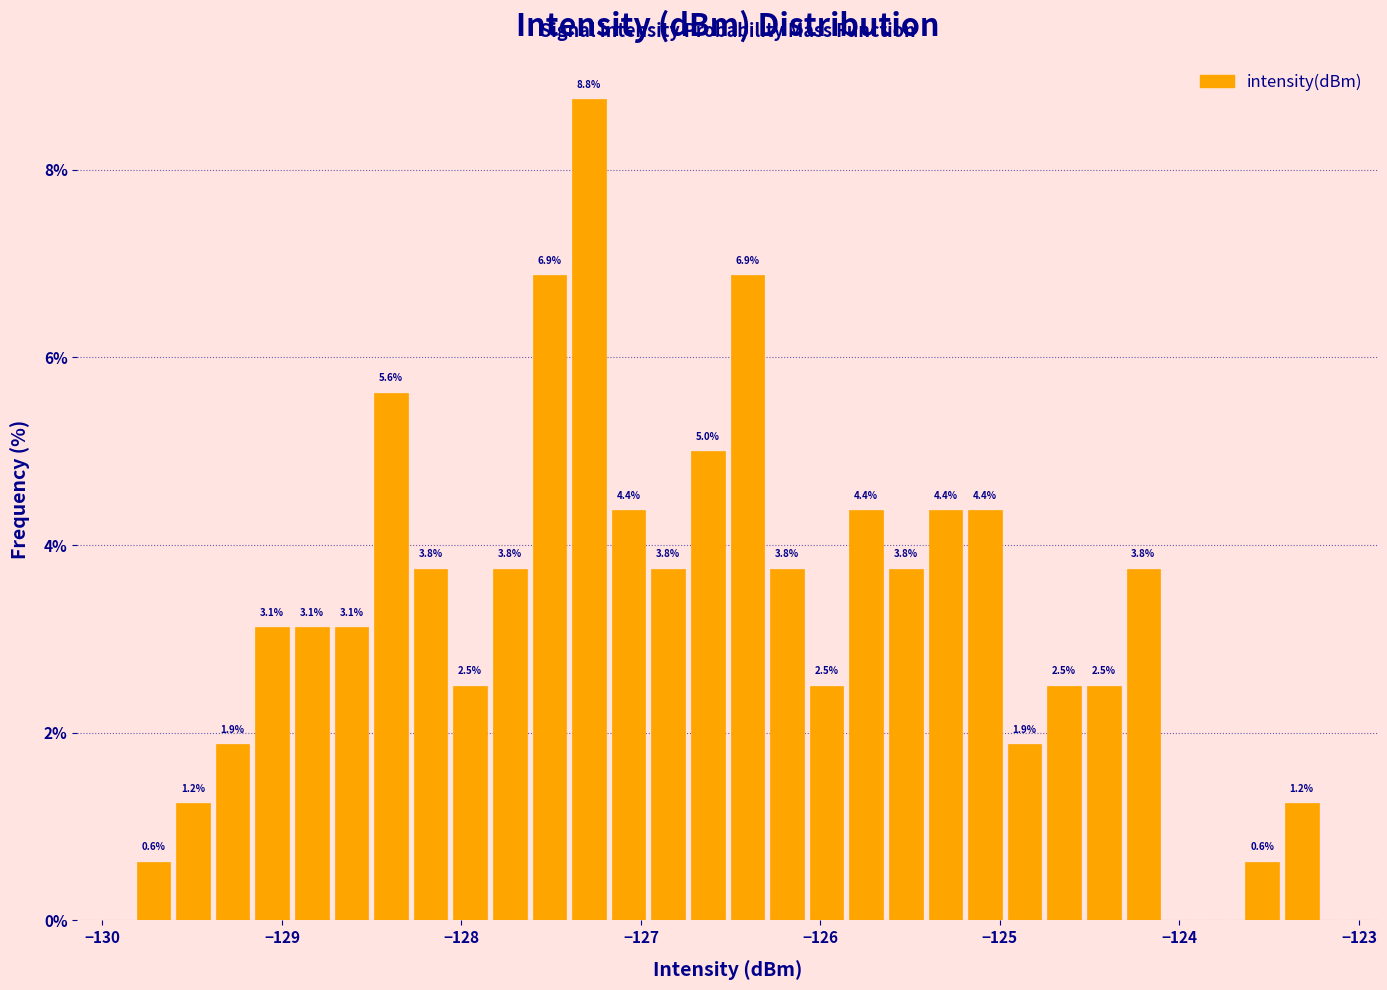

Read against the x-axis, roughly where is the centre of the tallest bar?

-127.3